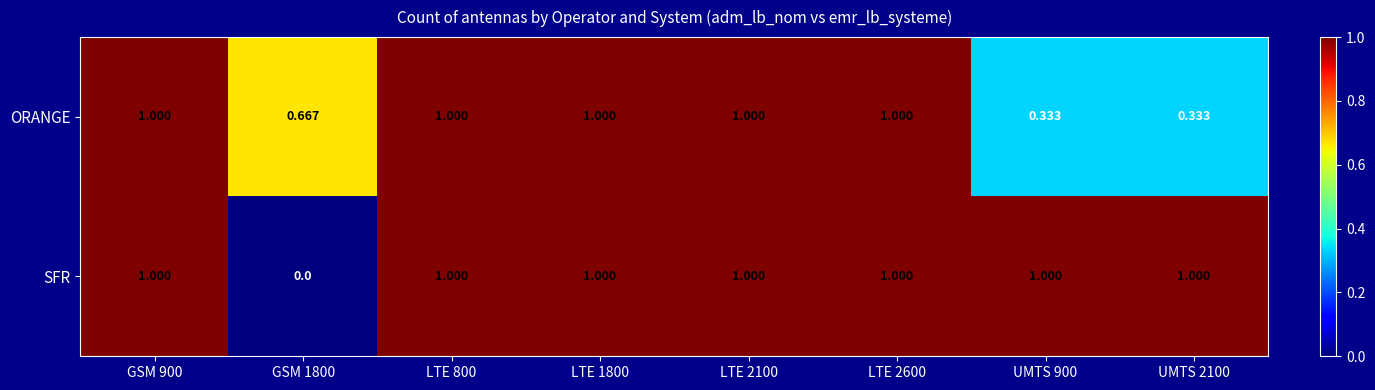

Is the value of ORANGE at LTE 1800 greater than the value of SFR at GSM 1800?

Yes